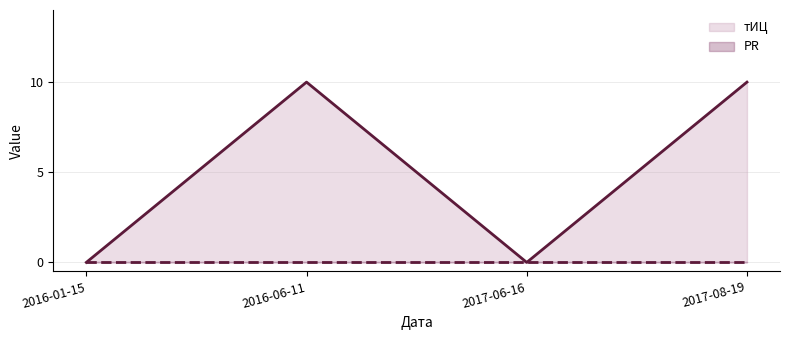

List the labels in order of PR value, largest first.

2016-01-15, 2016-06-11, 2017-06-16, 2017-08-19